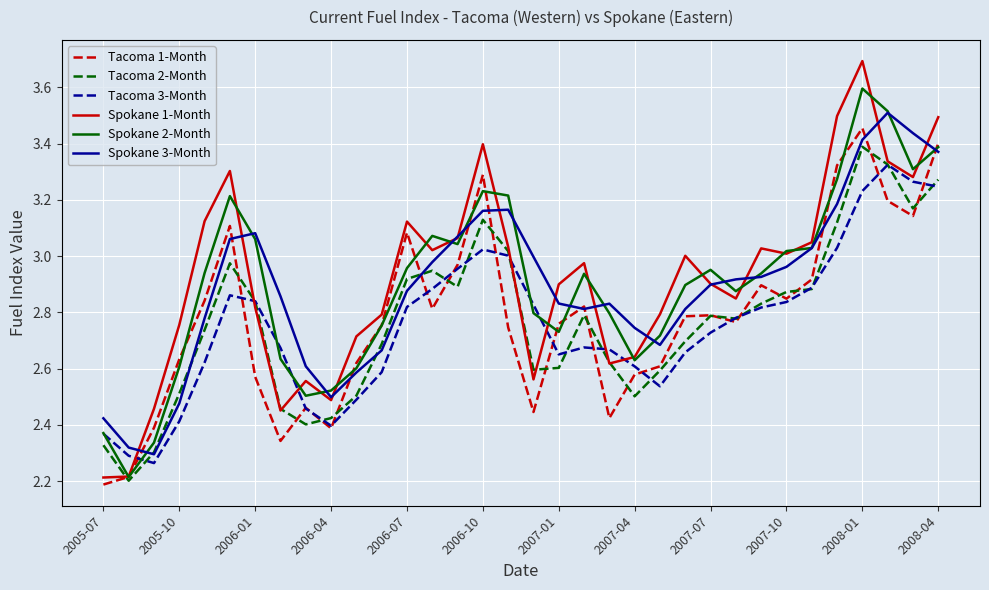

Which series has the largest range (max minus min)?

Spokane 1-Month